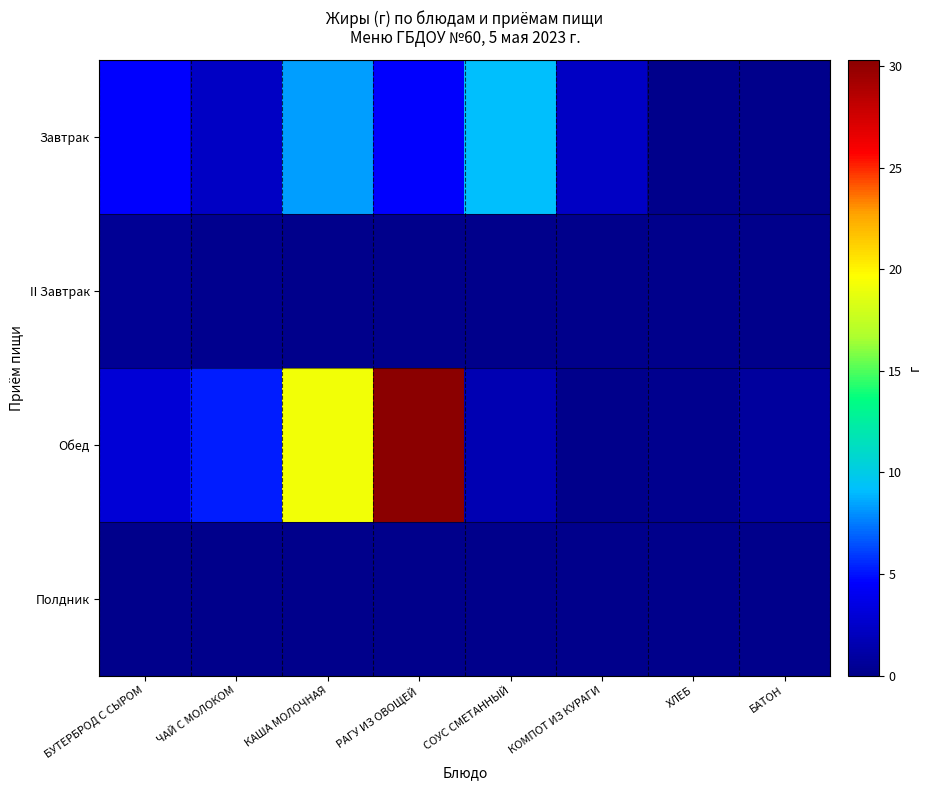

What is the spread (max minus min) of values at КОМПОТ ИЗ КУРАГИ?

2.3